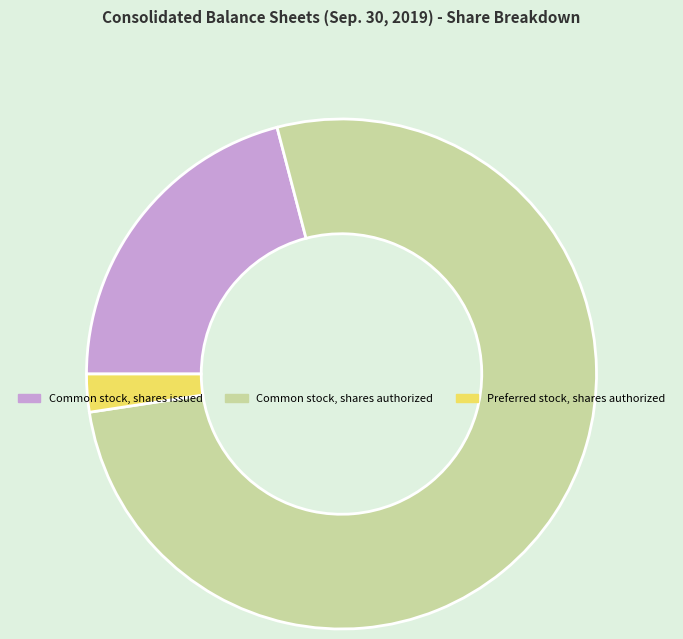

Rank the categories by value from highest to lowest.

Common stock, shares authorized, Common stock, shares issued, Preferred stock, shares authorized